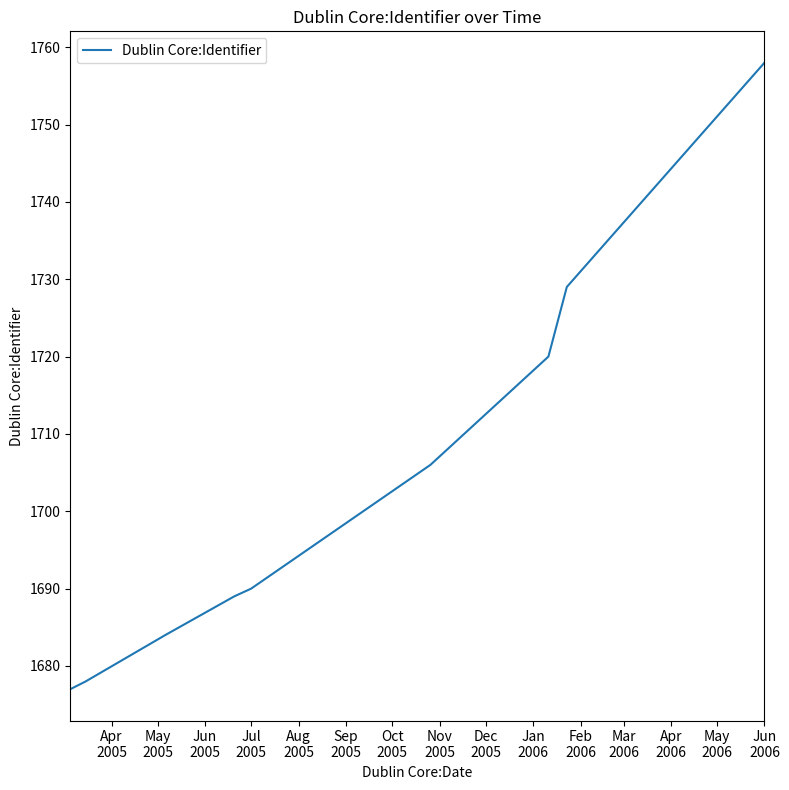

What is the difference between the maximum and minimum values?

81